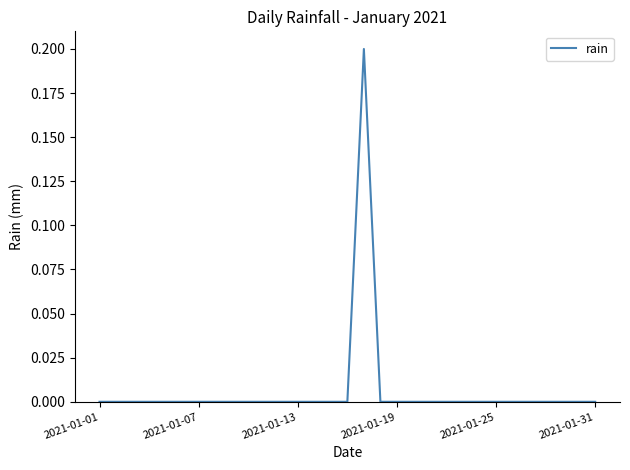

Is this an area chart (filled region under the line)?

No